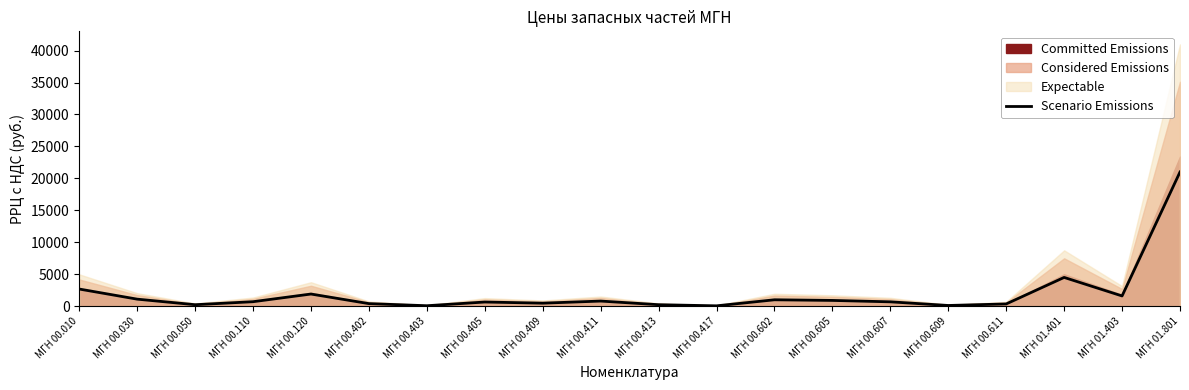

Where is the first local minimum?

МГН 00.050